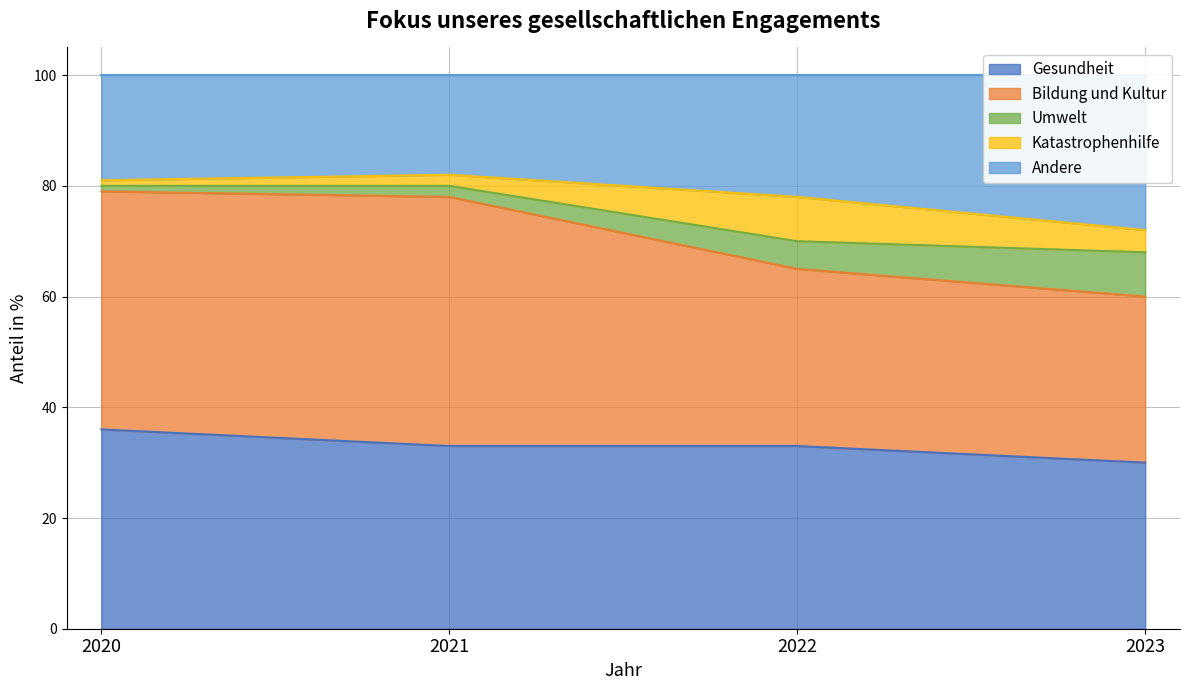

Where does the Andere series first go above 81?

2021